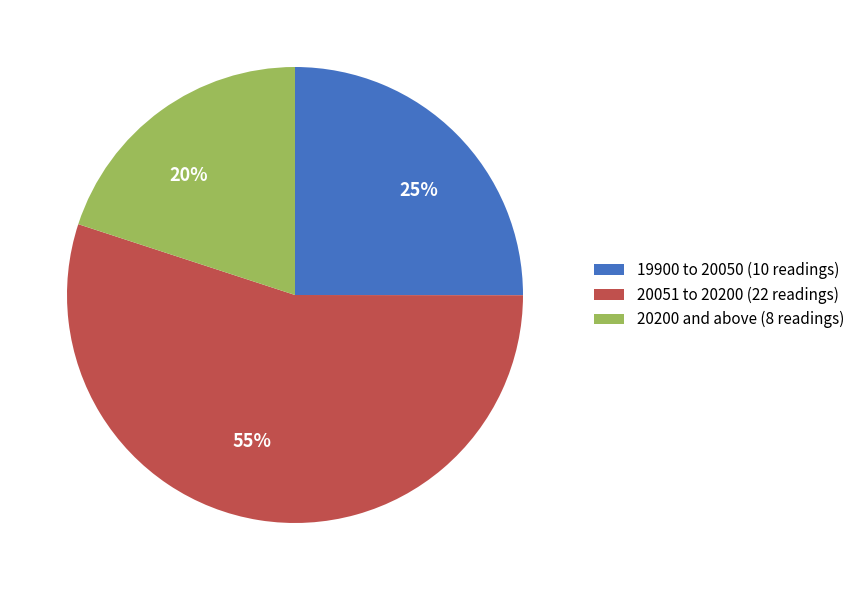

Is there any slice that represents more than half of the pie?

Yes